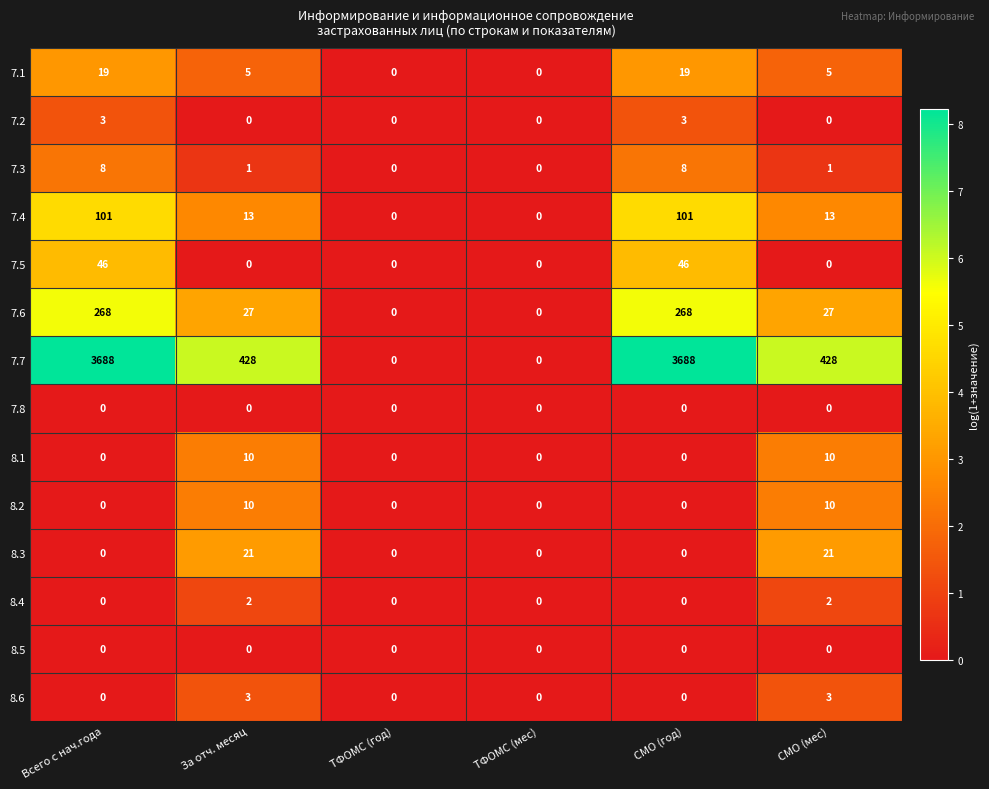

What is the greatest value displayed?

3688